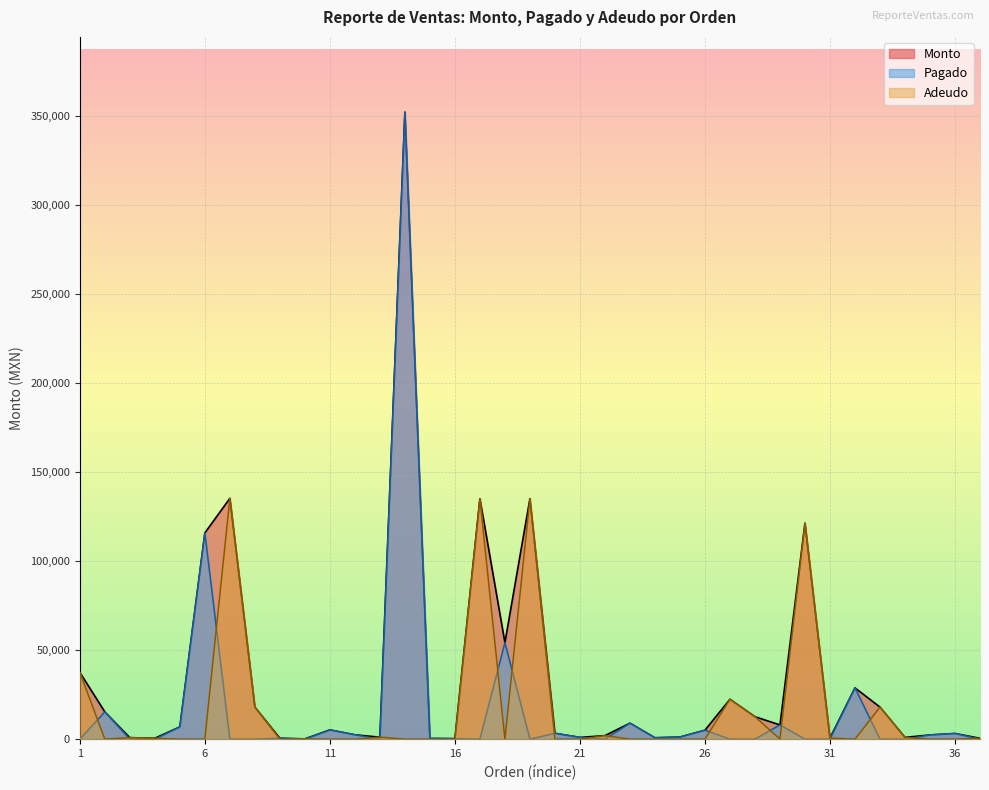

What is the difference between the highest and lowest values at 32?

28800.0